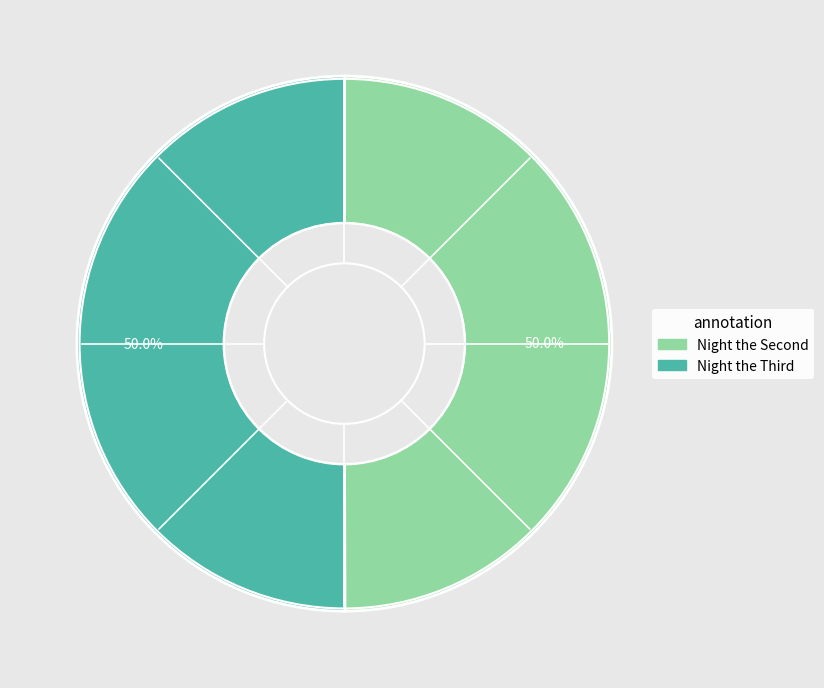

Which slice is the smallest?

Night the Second